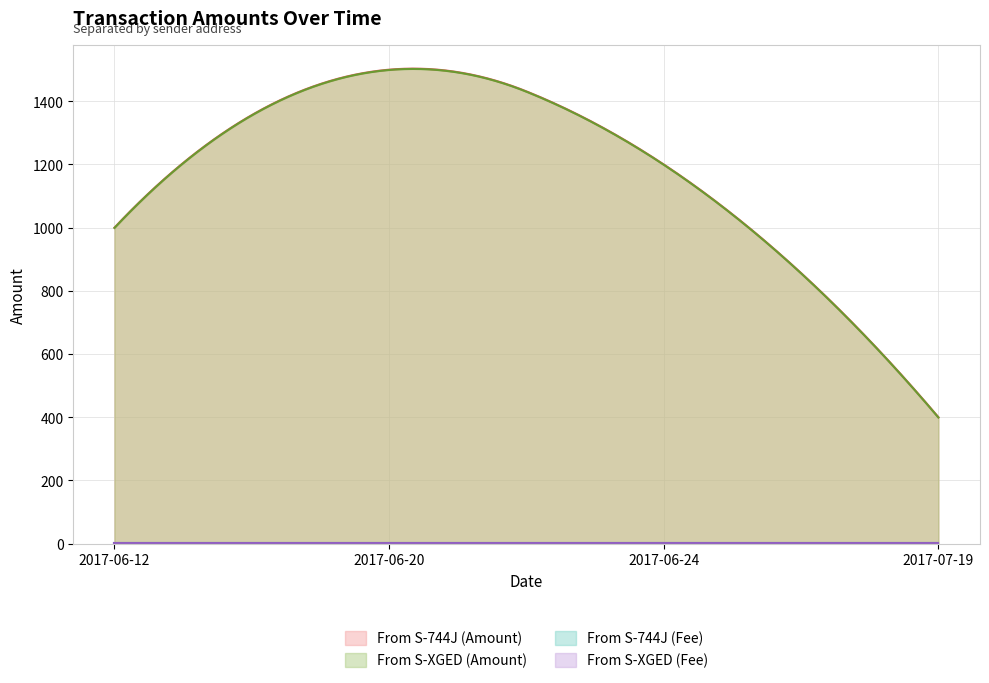

What is the value of the From S-XGED (Fee) point at the 3rd from the left?

1